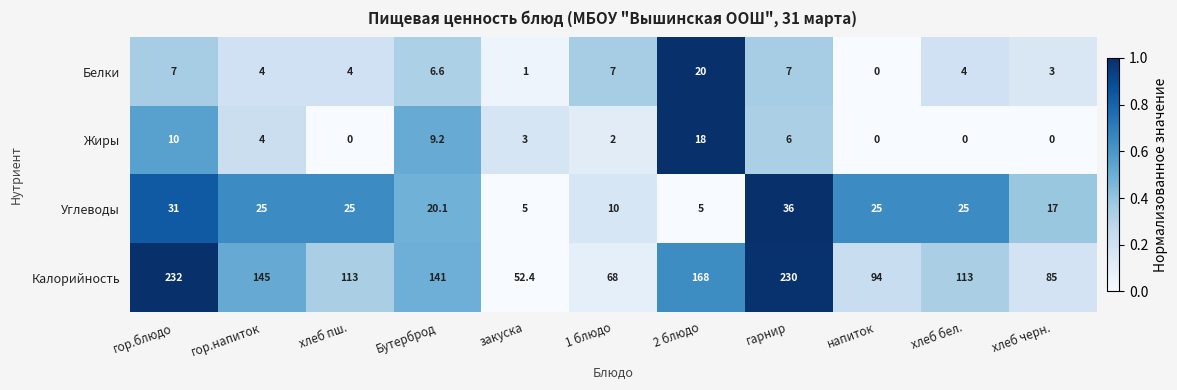

The Жиры series shows 14.9 at Бутерброд. True or false?

False